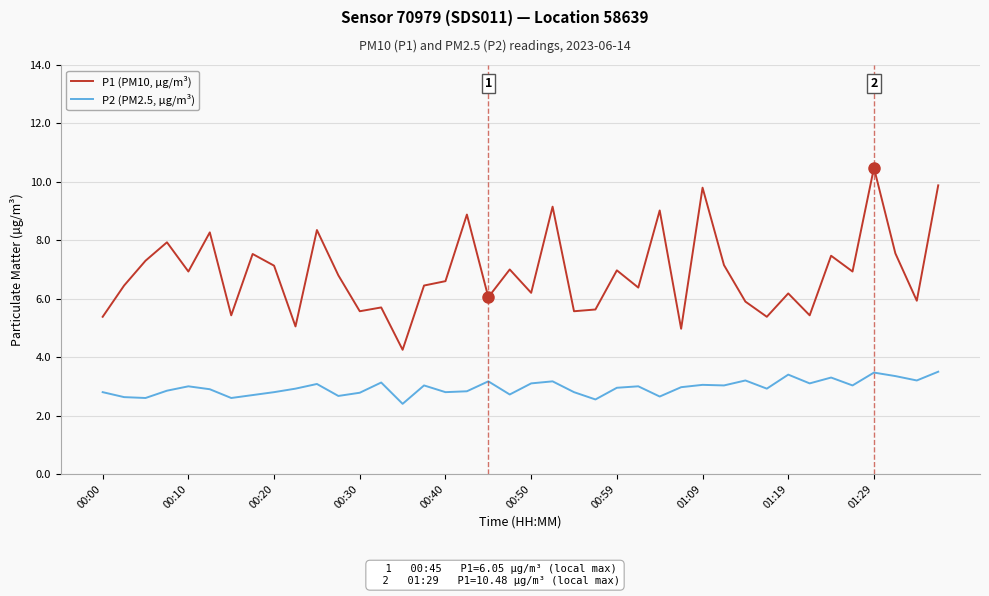

Rank the series by their average value, from lowest to highest.

P2 (PM2.5, µg/m³), P1 (PM10, µg/m³)